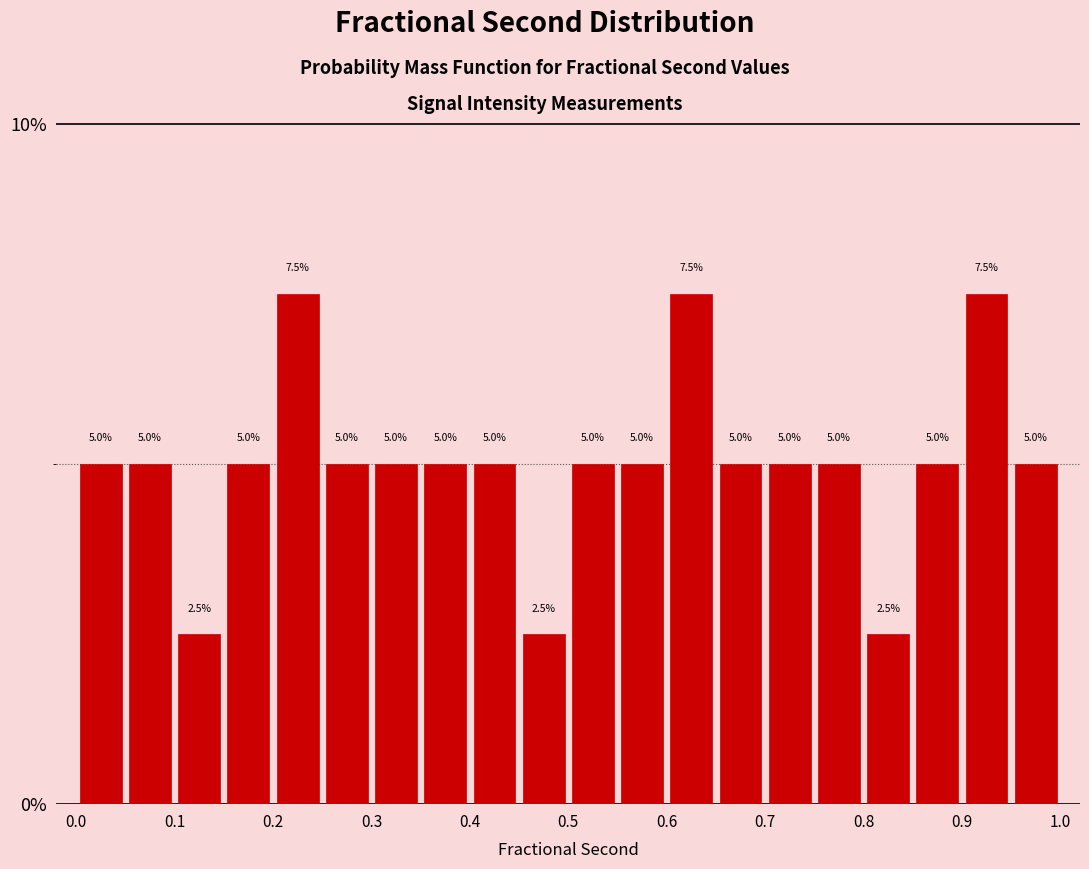

What is the height of the bar covering 0.50 to 0.55 on the x-axis?

5.0